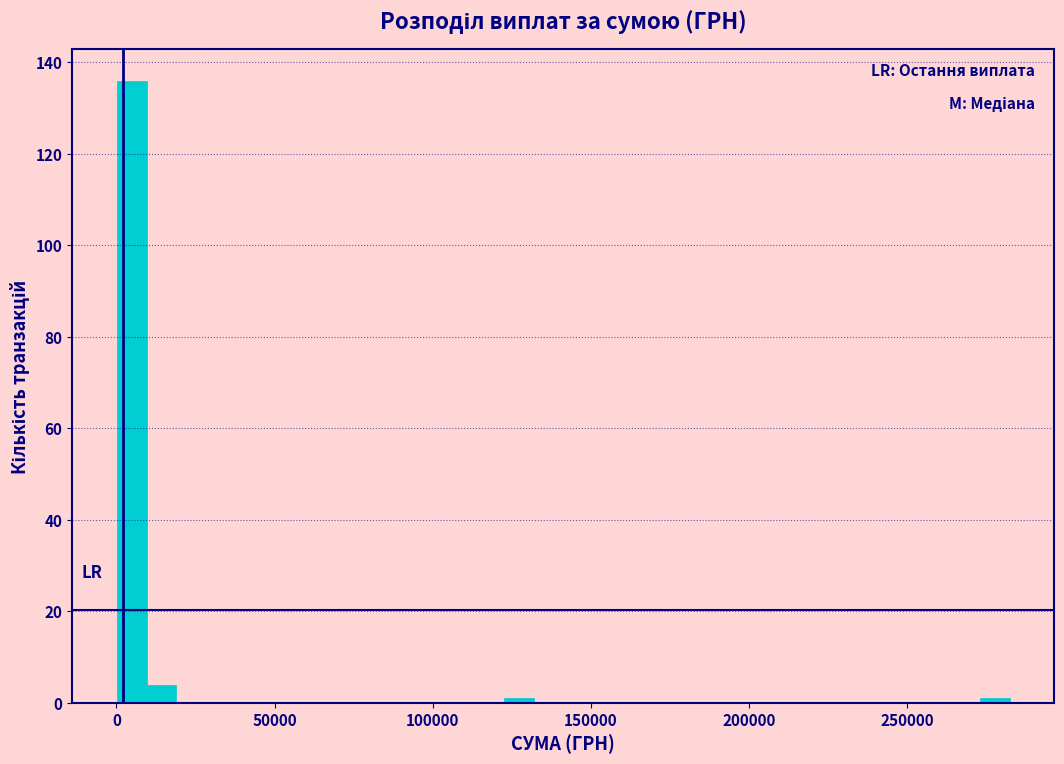

Around what value on the x-axis is the tallest bar? Give the approximate position of its centre, as read against the axis.

5000